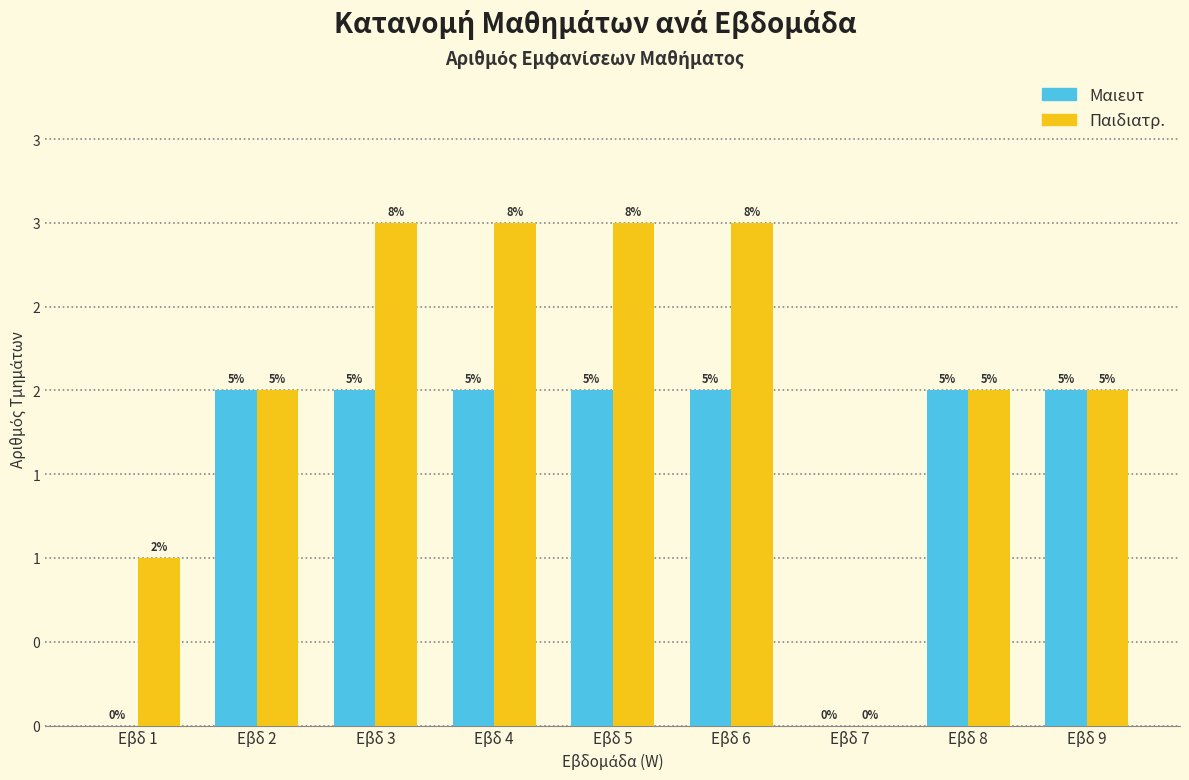

What are all the series names shown in the legend?

Μαιευτ, Παιδιατρ.